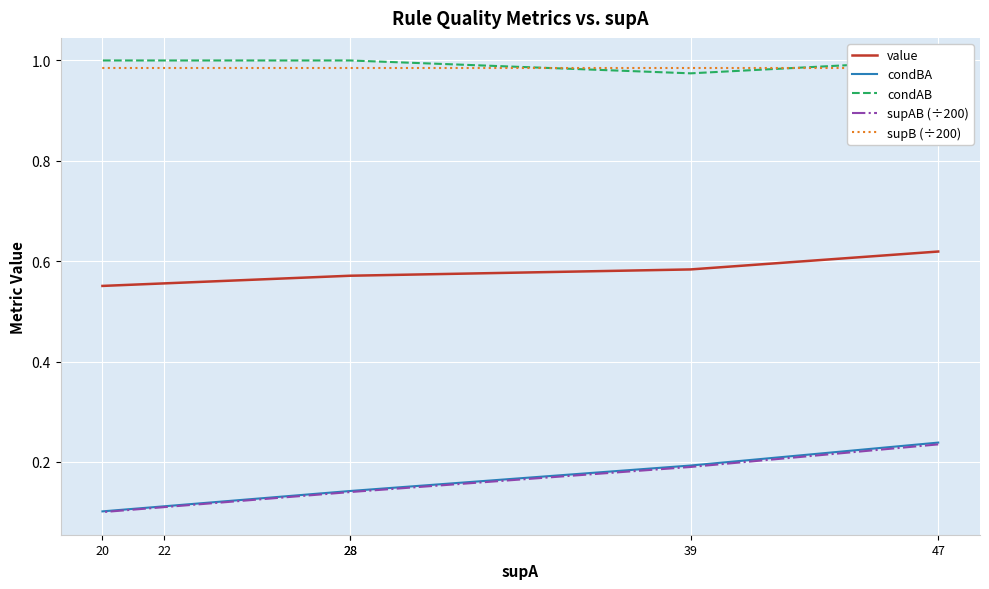

What are all the series names shown in the legend?

value, condBA, condAB, supAB (÷200), supB (÷200)